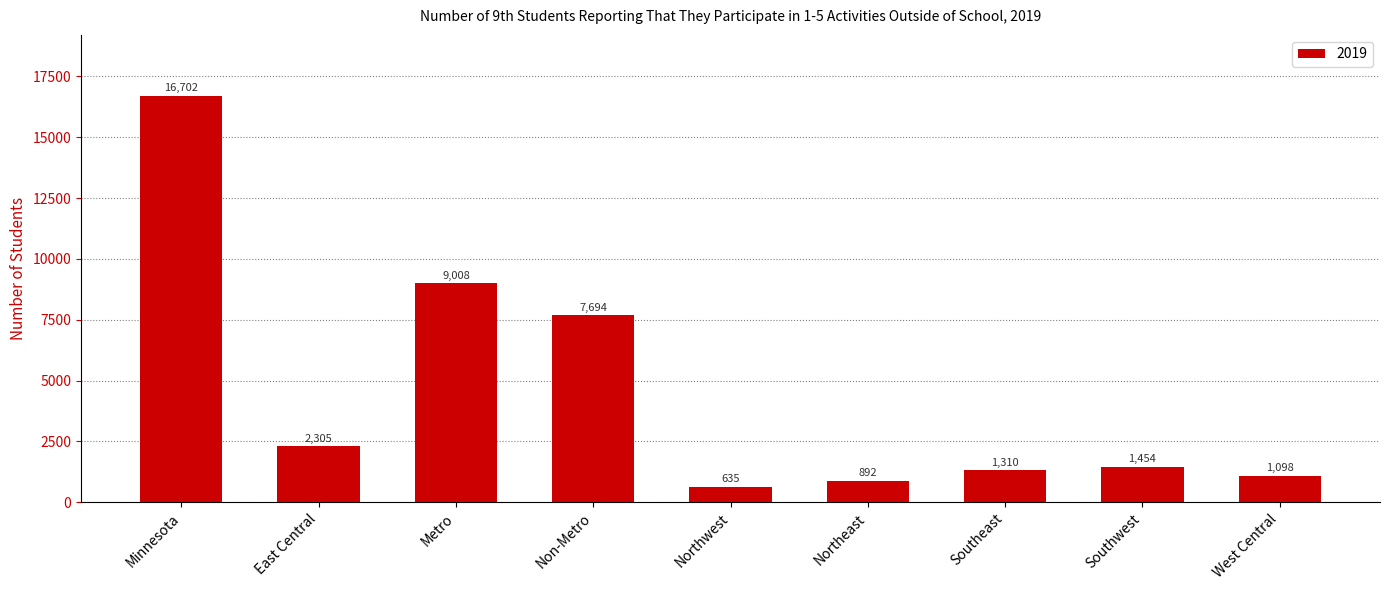

The chart shows a value of 2516 at Southwest. True or false?

False